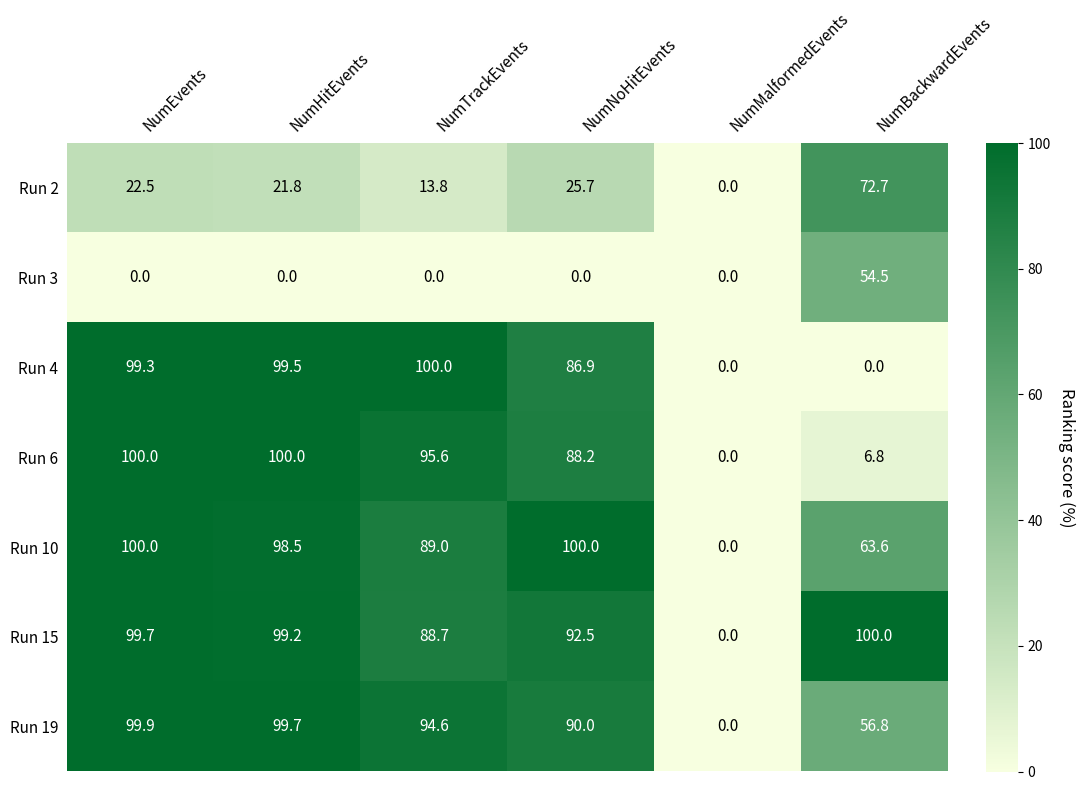

How many data points does each series have?

6